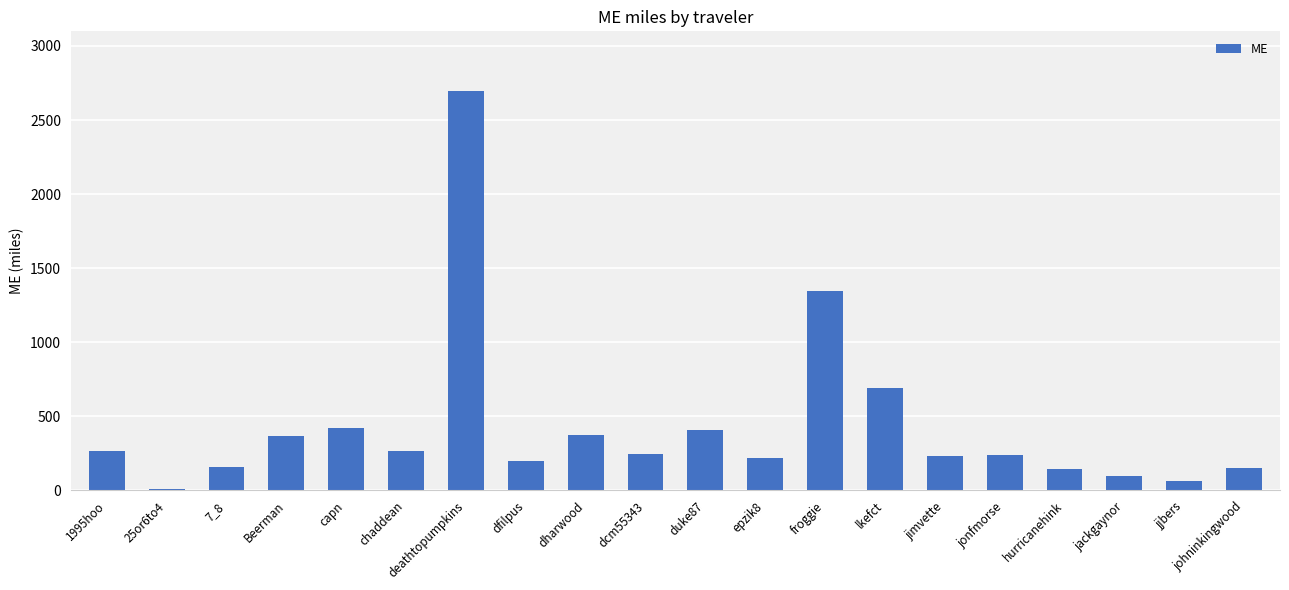

How many data points are above 243?

10